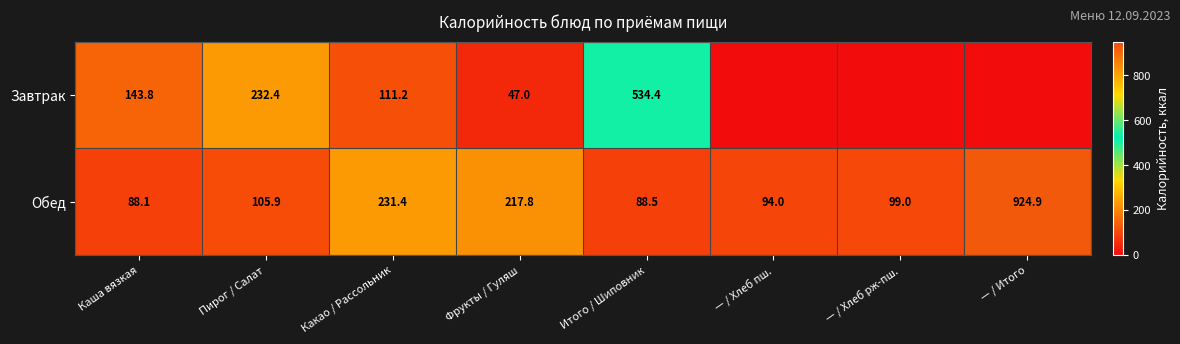

What is the spread (max minus min) of values at Пирог / Салат?

126.5